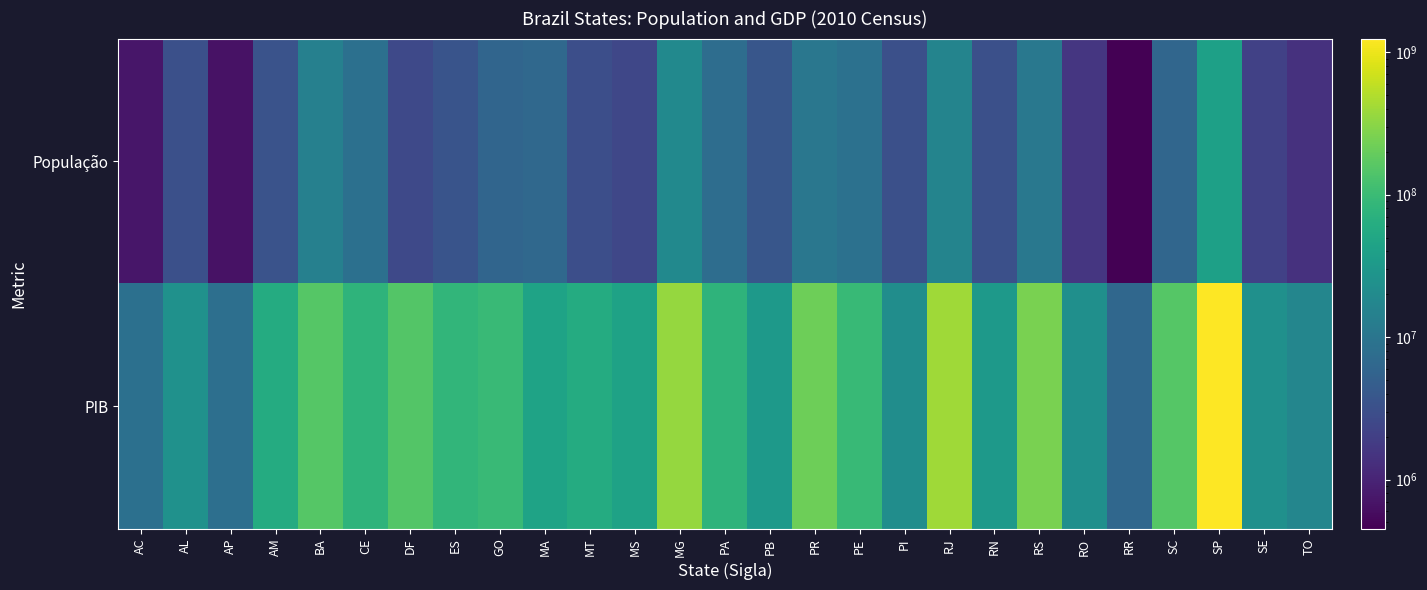

Reading left to right, transcribe all the data shown in this chart.

População: AC=732793	AL=3120922	AP=668689	AM=3480937	BA=14021432	CE=8448055	DF=2562963	ES=3512672	GO=6004045	MA=6569683	MT=3033991	MS=2449341	MG=19595309	PA=7588078	PB=3766834	PR=10439601	PE=8796032	PI=3119015	RJ=15993583	RN=3168133	RS=10695532	RO=1560501	RR=451227	SC=6249682	SP=41252160	SE=2068031	TO=1383453
PIB: AC=8477000	AL=24575000	AP=8266000	AM=59779000	BA=154340000	CE=77865000	DF=149906000	ES=82122000	GO=97576000	MA=45256000	MT=59600000	MS=43514000	MG=351381000	PA=77848000	PB=31947000	PR=217290000	PE=95187000	PI=22060000	RJ=407123000	RN=32339000	RS=252483000	RO=23561000	RR=6341000	SC=152482000	SP=1247596000	SE=23932000	TO=17240000